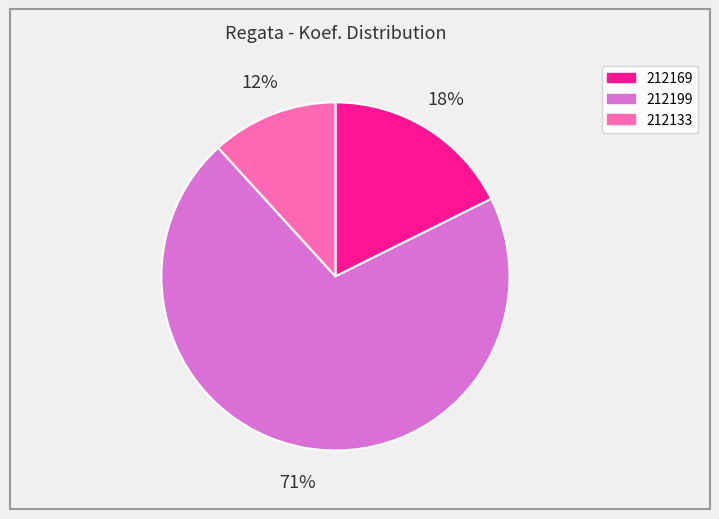

What is the majority slice?

212199